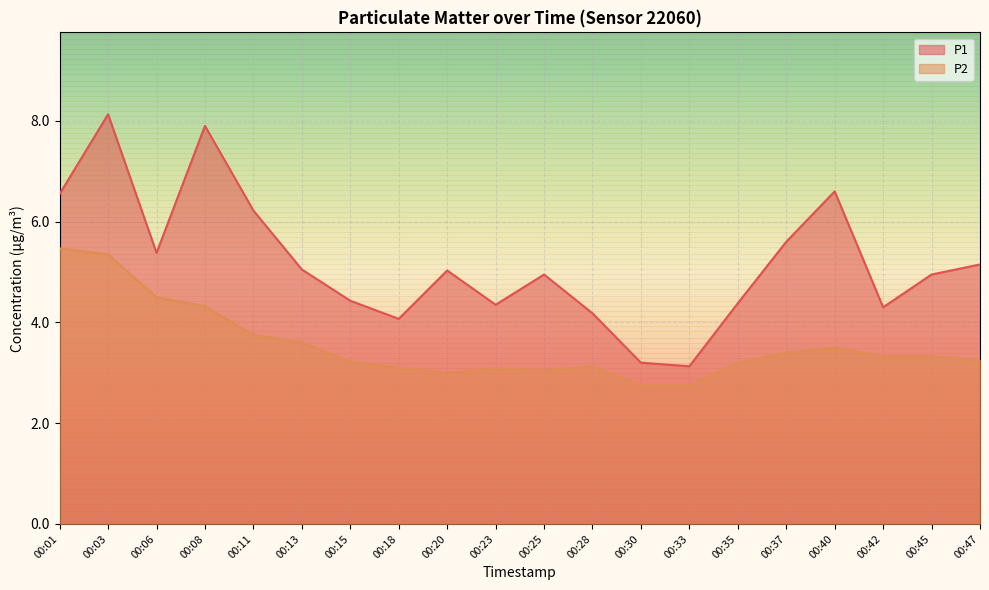

Count the number of categories in the chart.

20